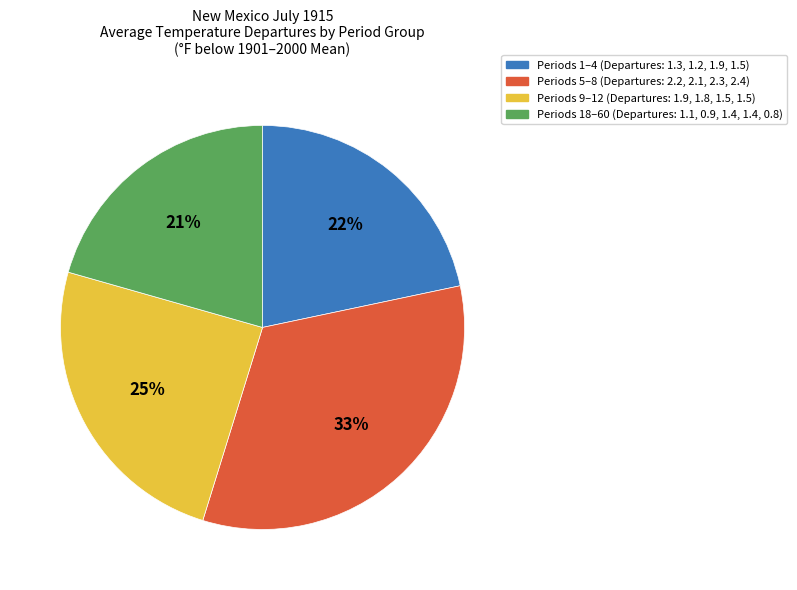

To the nearest percent, what is the difference between the largest and smallest slice percentages?

12%